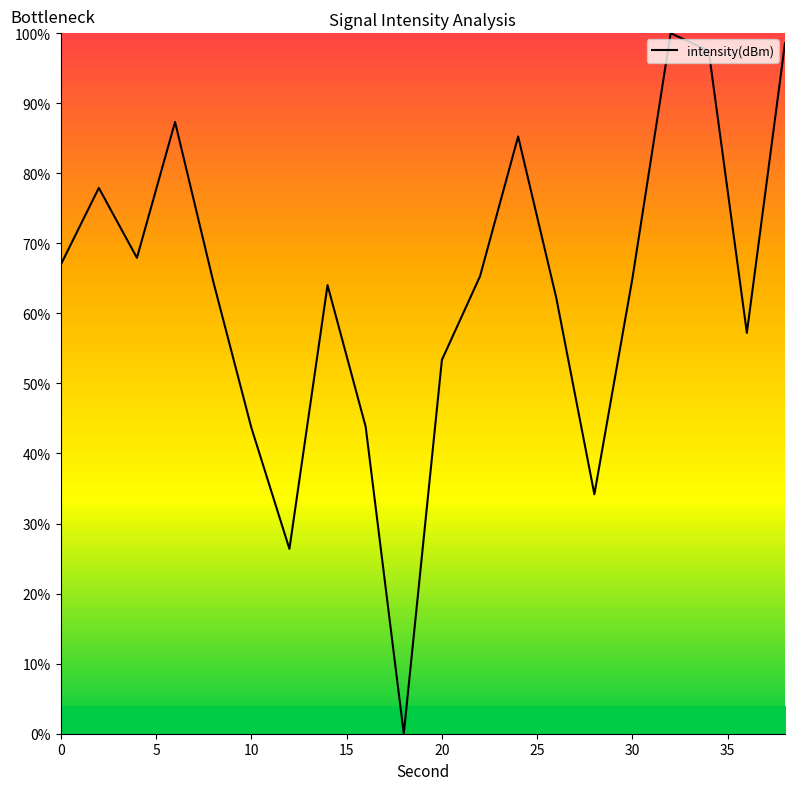

What is the greatest value displayed?

100.0